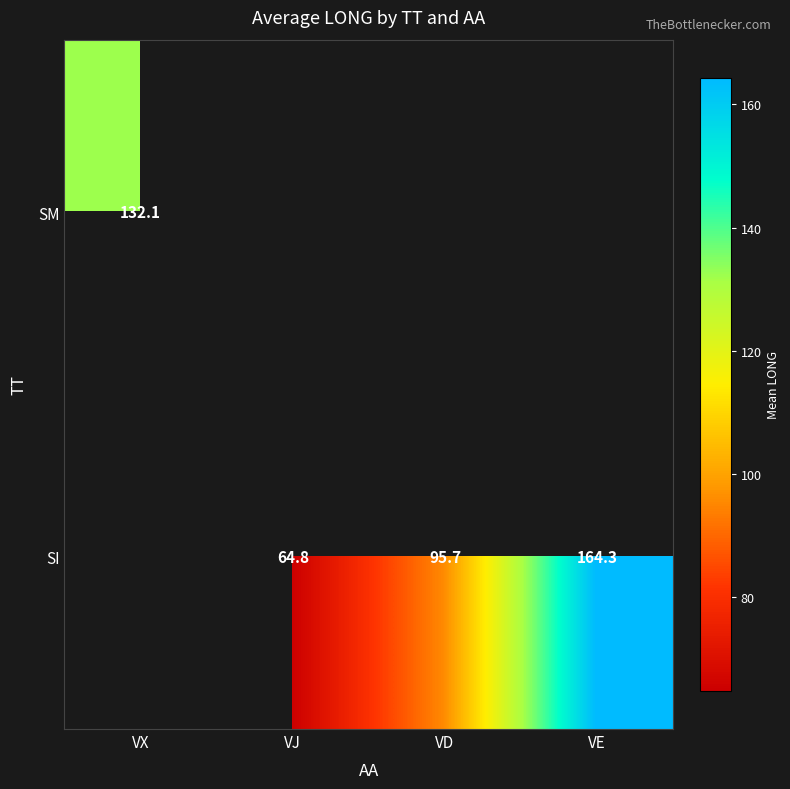

How many data points does each series have?

4